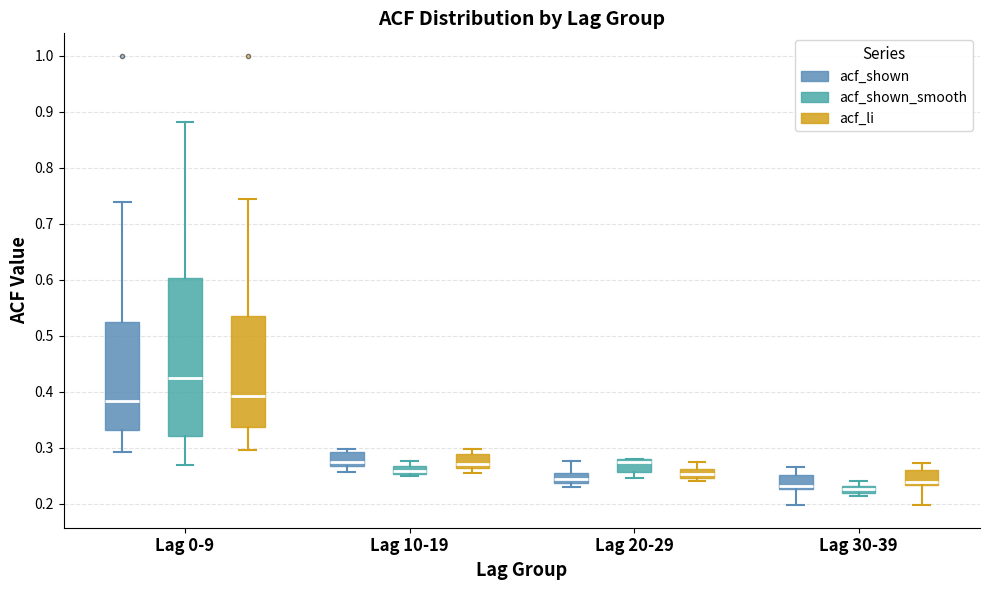

Which box's median line is the highest?

Lag 0-9 (acf_shown_smooth)